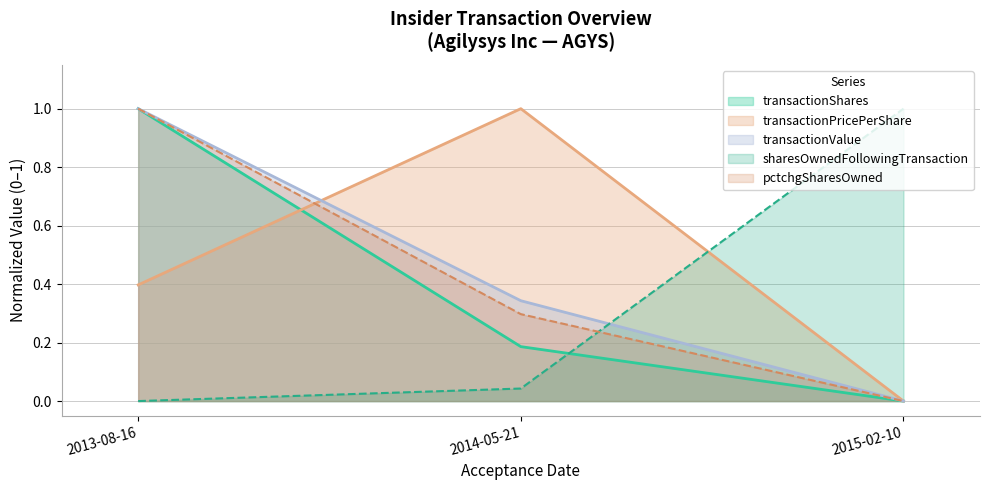

What is the maximum value for transactionValue?

1.0